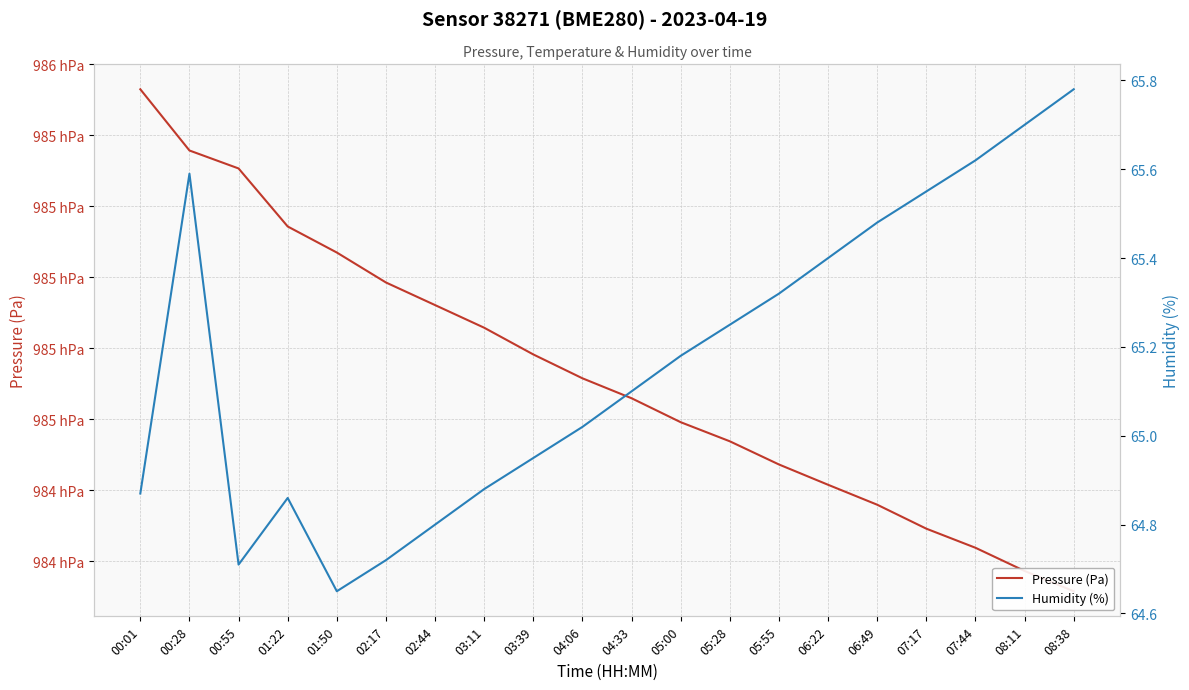

Reading left to right, transcribe all the data shown in this chart.

Pressure (Pa): 00:01=98552.9	00:28=98535.7	00:55=98530.6	01:22=98514.3	01:50=98506.9	02:17=98498.5	02:44=98492.1	03:11=98485.8	03:39=98478.2	04:06=98471.5	04:33=98465.9	05:00=98459.1	05:28=98453.8	05:55=98447.2	06:22=98441.5	06:49=98435.9	07:17=98429.1	07:44=98423.8	08:11=98417.2	08:38=98411.5
Humidity (%): 00:01=64.9	00:28=65.6	00:55=64.7	01:22=64.9	01:50=64.7	02:17=64.7	02:44=64.8	03:11=64.9	03:39=65.0	04:06=65.0	04:33=65.1	05:00=65.2	05:28=65.2	05:55=65.3	06:22=65.4	06:49=65.5	07:17=65.5	07:44=65.6	08:11=65.7	08:38=65.8